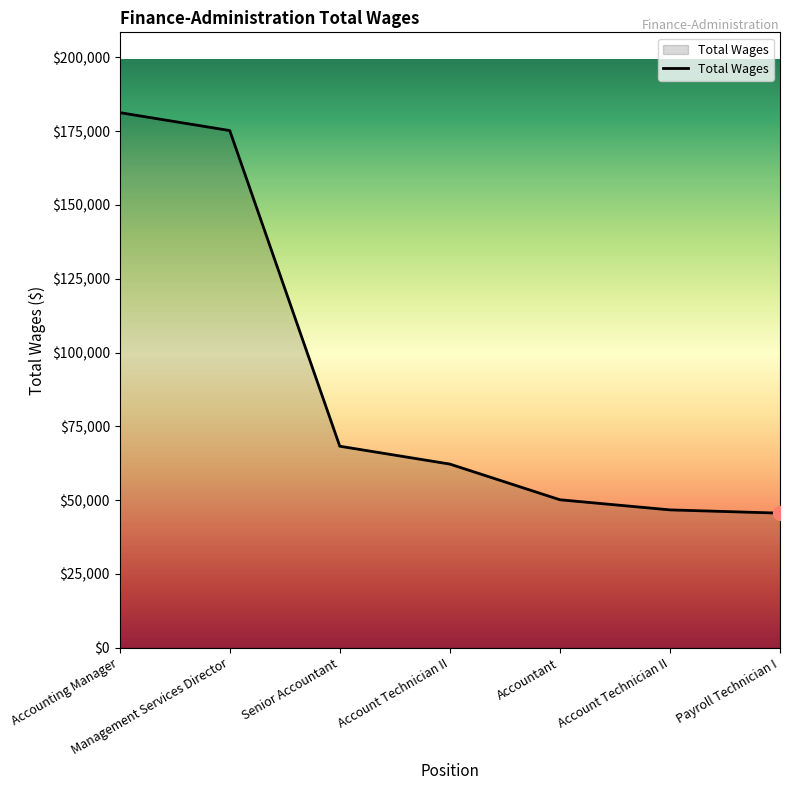

What is the change in value from Senior Accountant to Accountant?

-18142